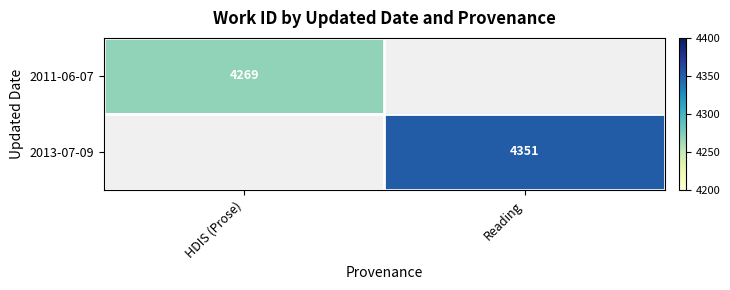

The 2011-06-07 series shows 4269 at HDIS (Prose). True or false?

True